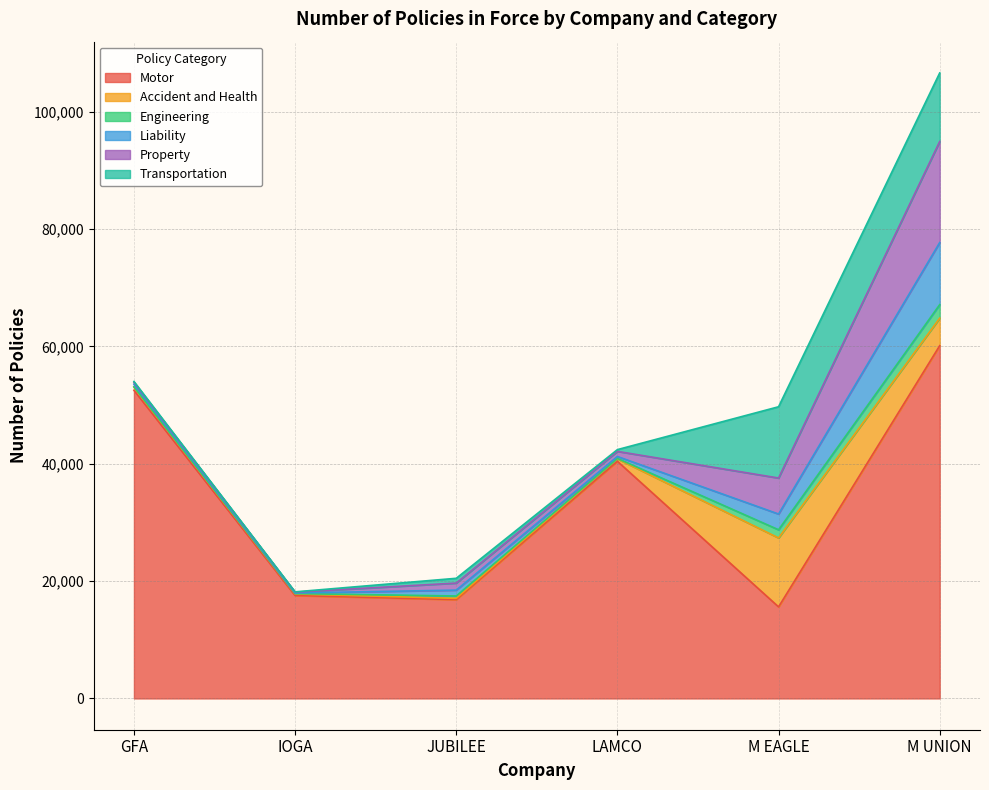

Which series has the largest total across all categories?

Motor